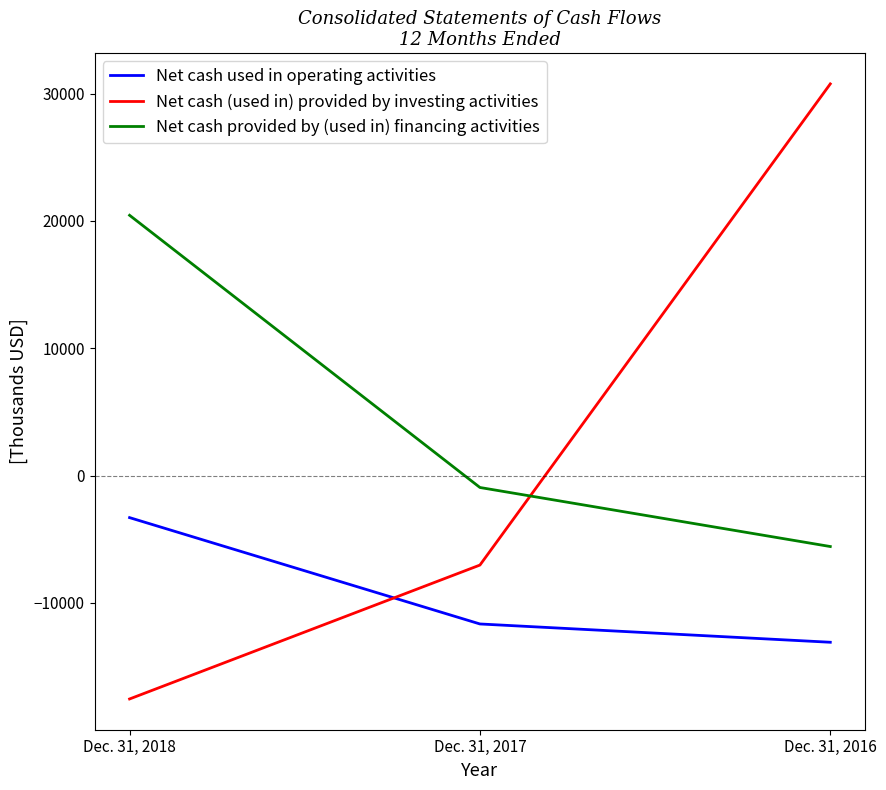

Is this an area chart (filled region under the line)?

No